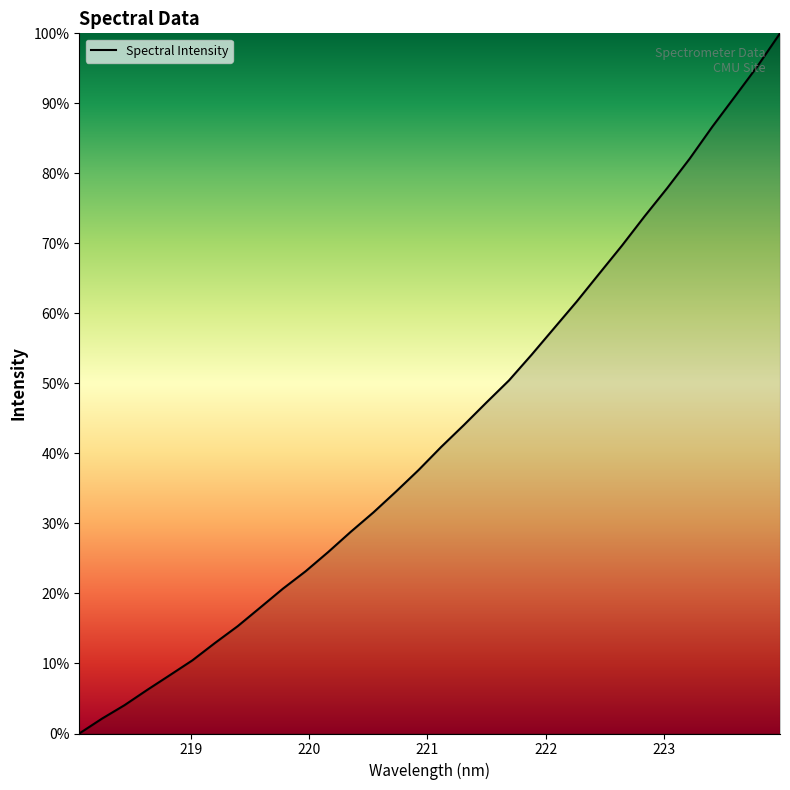

What is the difference between the maximum and minimum values?

100.0